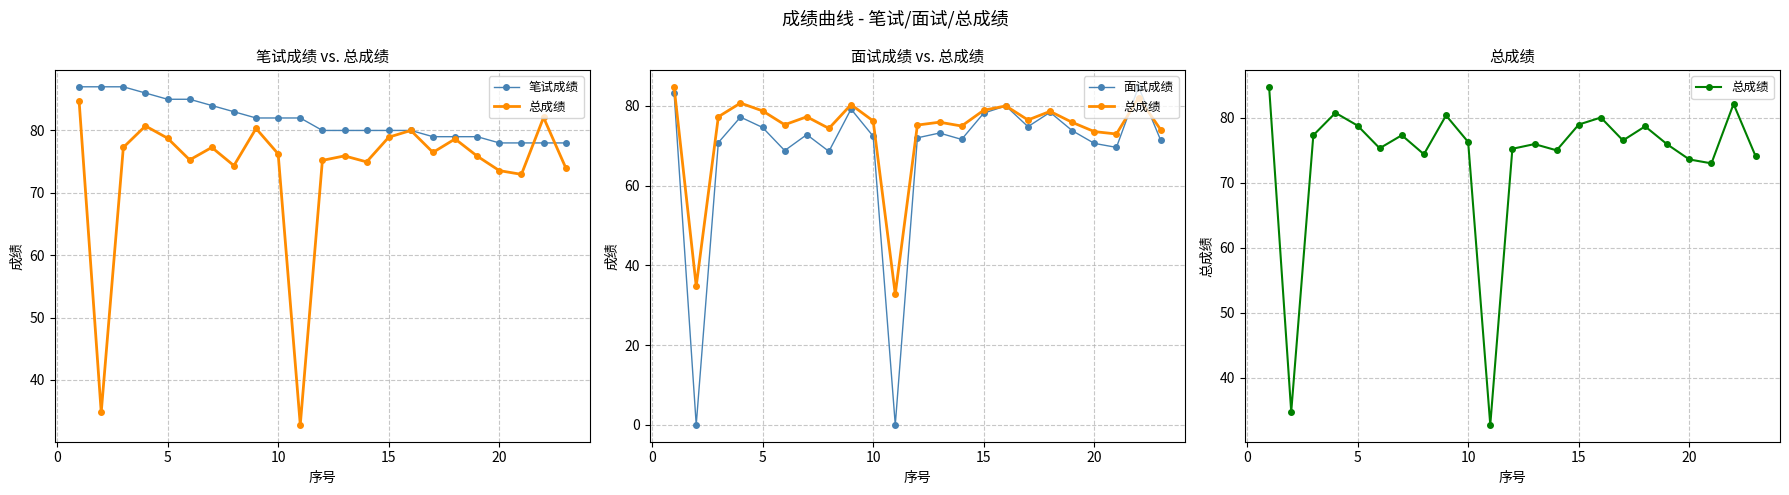

What is the difference between the maximum and second lowest values in the 总成绩 series?

49.9